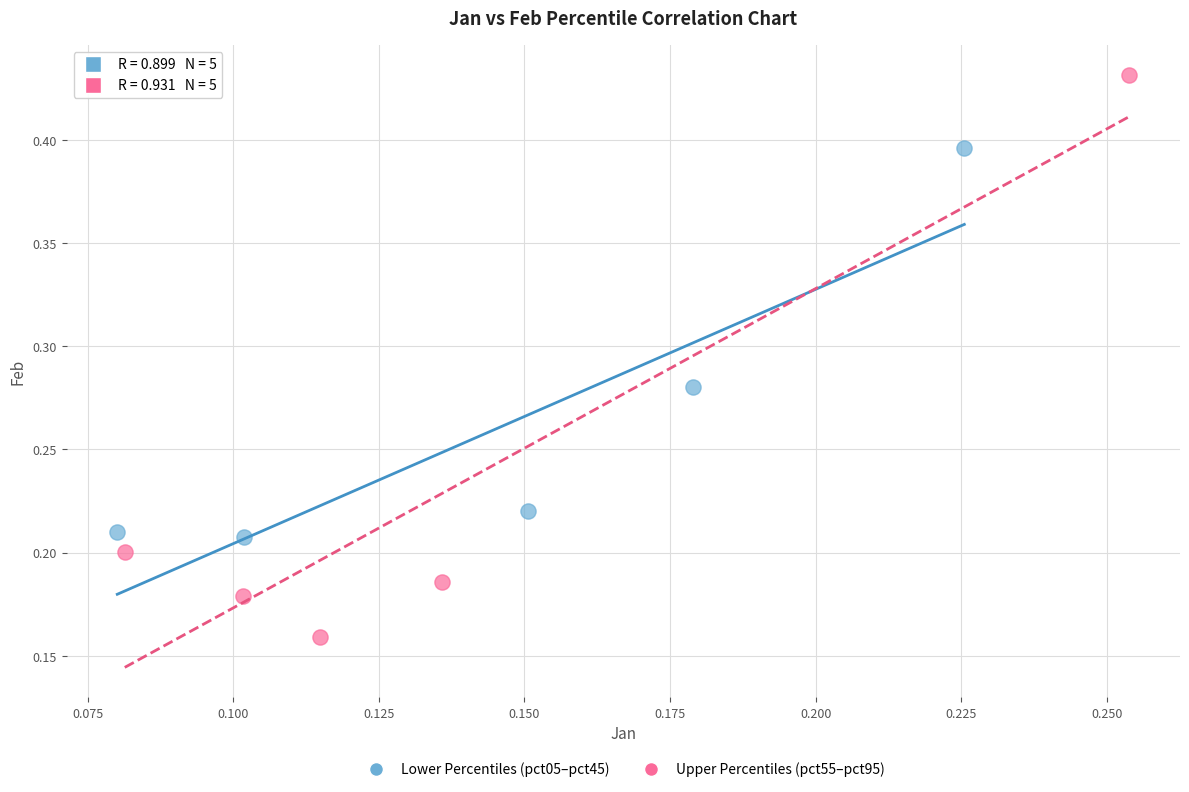

Which series contains the highest Y value?

Upper Percentiles (pct55–pct95)